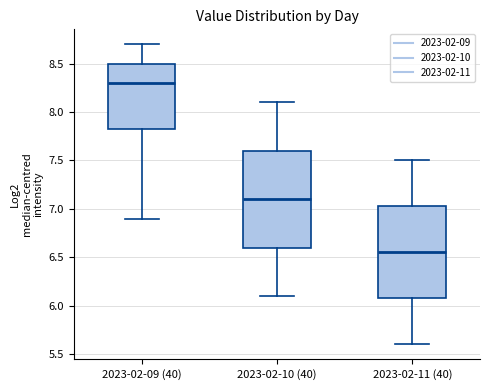

Reading left to right, read every box against the y-axis: the position of its median line, the range the box covers, and the ends of its whiskers. The values are not printed on the chart, so give them approximately, as read against the axis.

2023-02-09 (40): median 8.30, box 7.85 to 8.50, whiskers 6.90 to 8.70
2023-02-10 (40): median 7.10, box 6.60 to 7.60, whiskers 6.10 to 8.10
2023-02-11 (40): median 6.55, box 6.10 to 7.05, whiskers 5.60 to 7.50